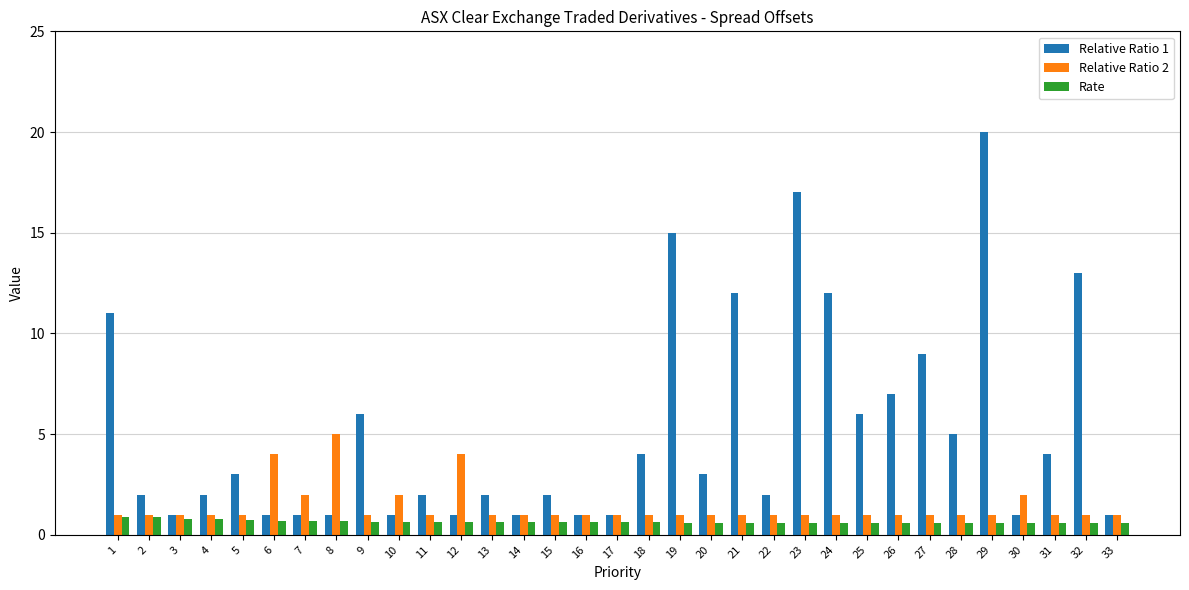

At which label does Relative Ratio 1 first exceed 2?

1